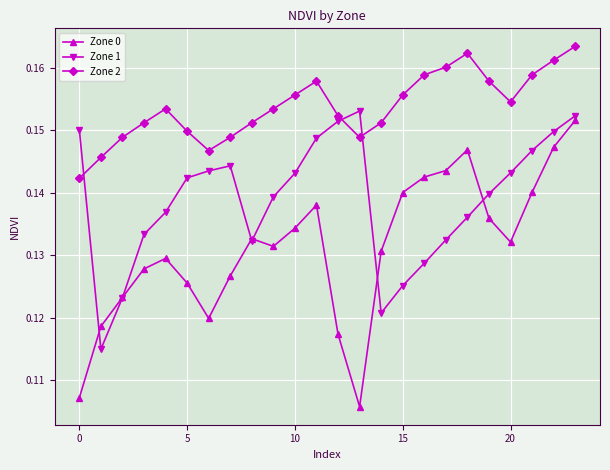

How many lines are shown in the chart?

3